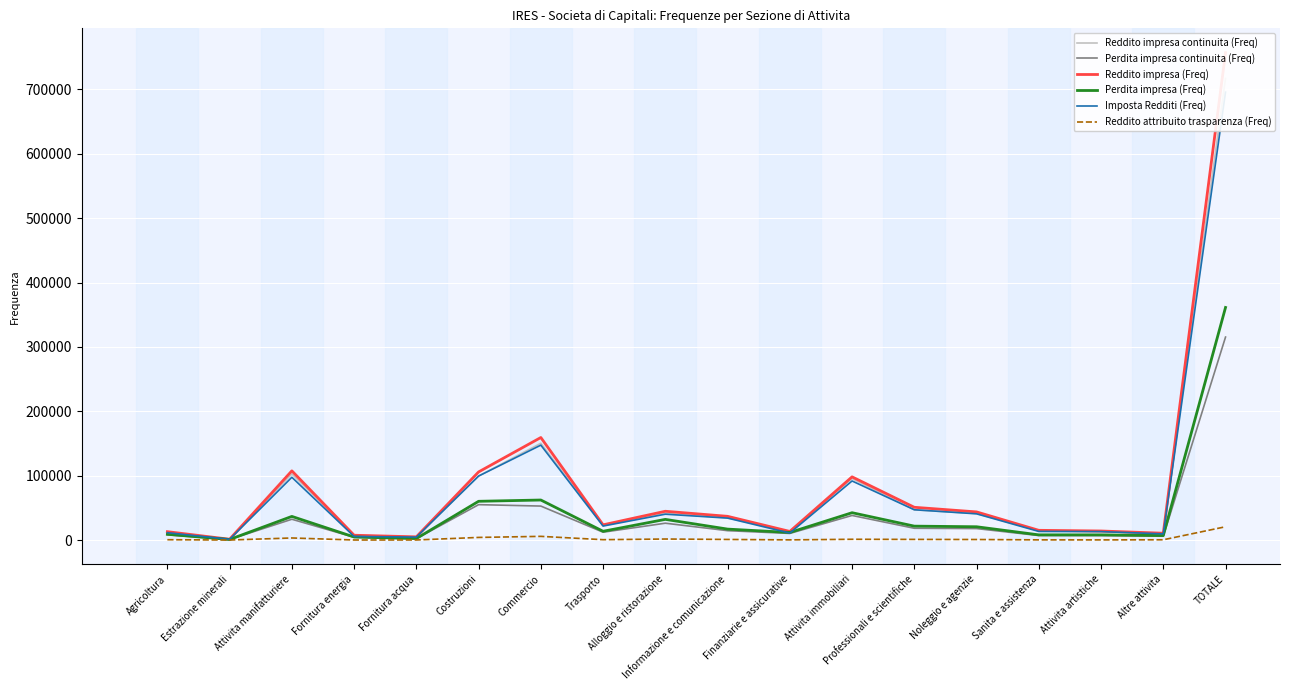

Is the value of Reddito impresa continuita (Freq) at Sanita e assistenza greater than the value of Imposta Redditi (Freq) at Estrazione minerali?

Yes